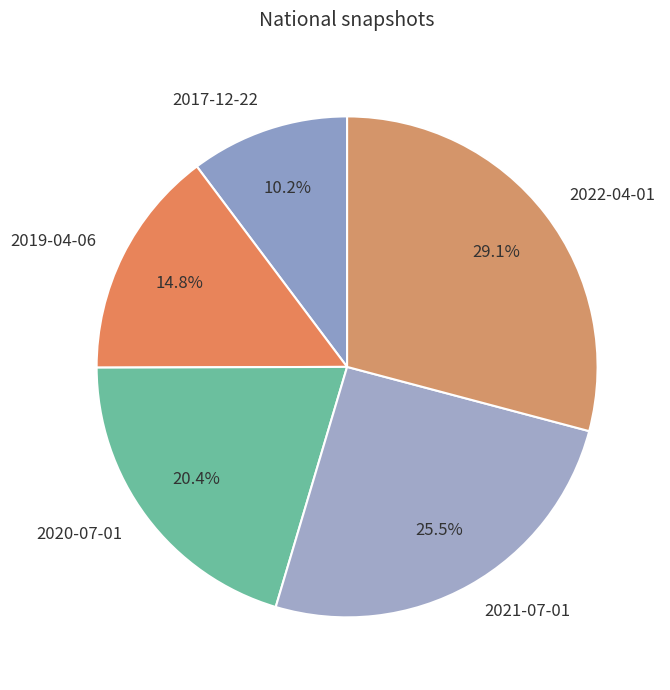

True or false: 2017-12-22 accounts for 10% of the total.

True